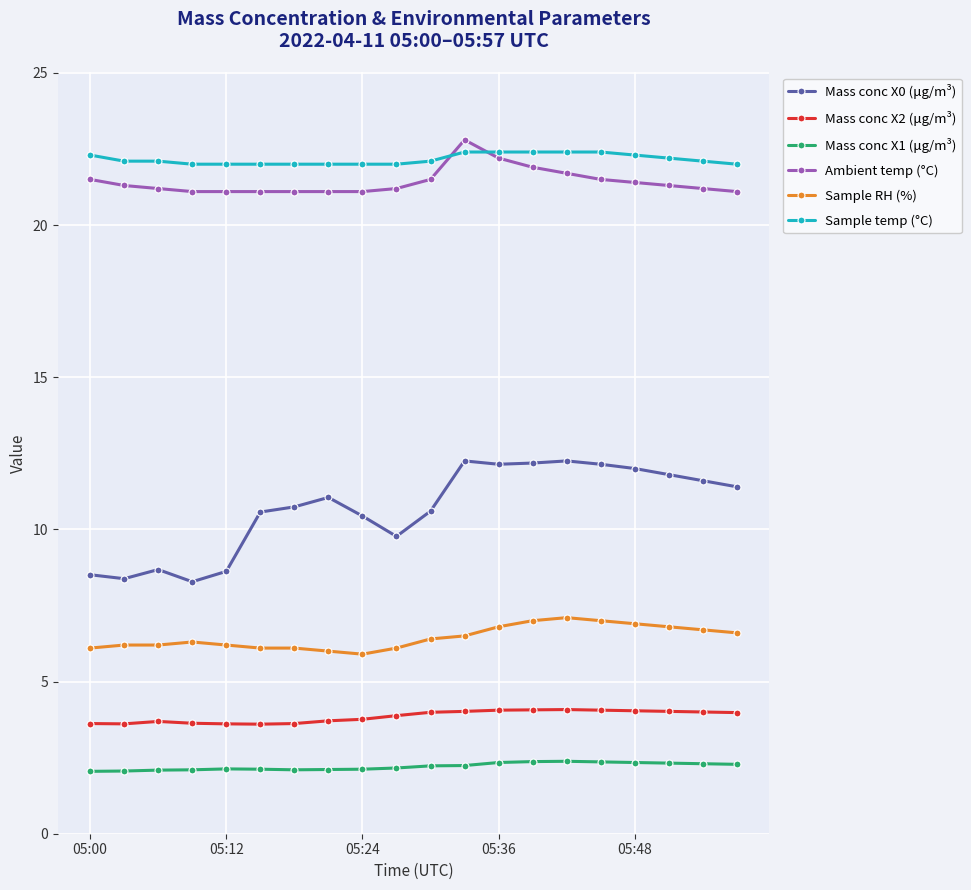

True or false: Ambient temp (°C) and Mass conc X1 (μg/m³) intersect in this chart.

False